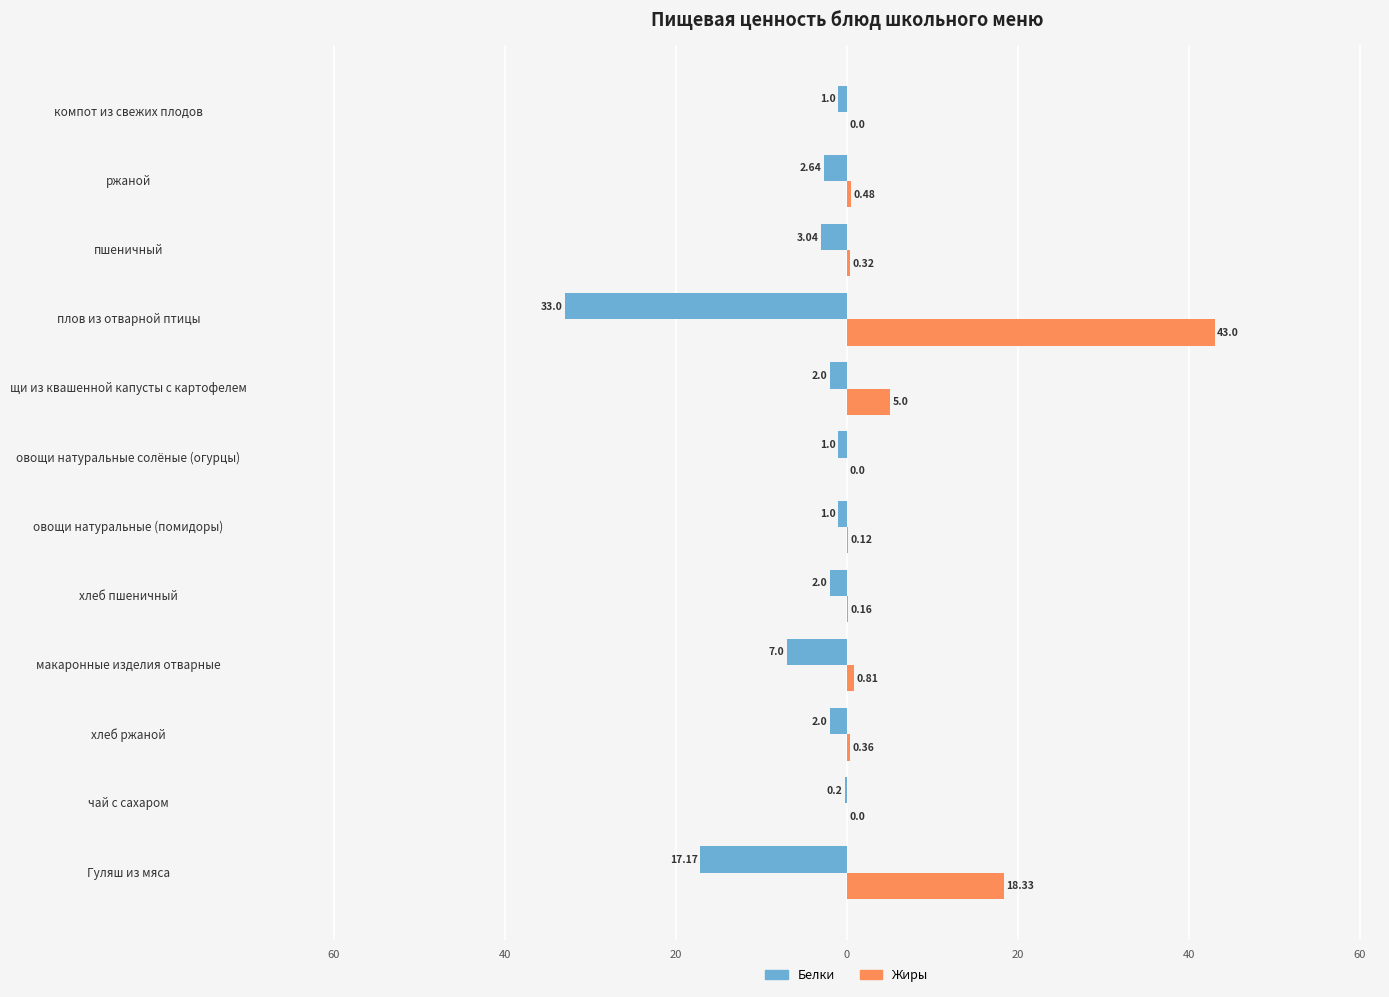

What is the greatest value displayed?

43.0